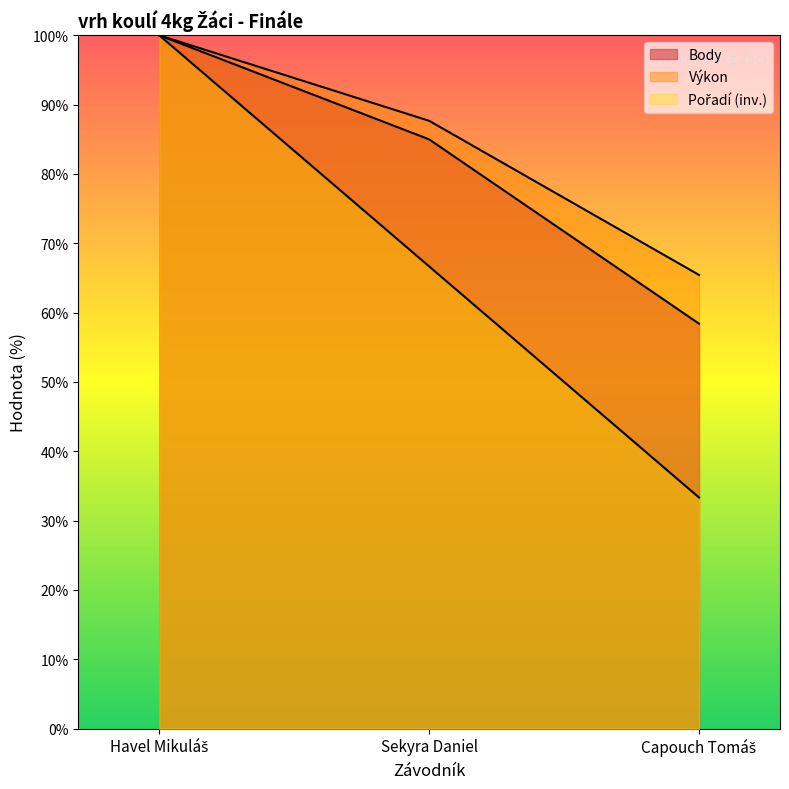

True or false: Výkon has a value of 100.0 at Havel Mikuláš.

True